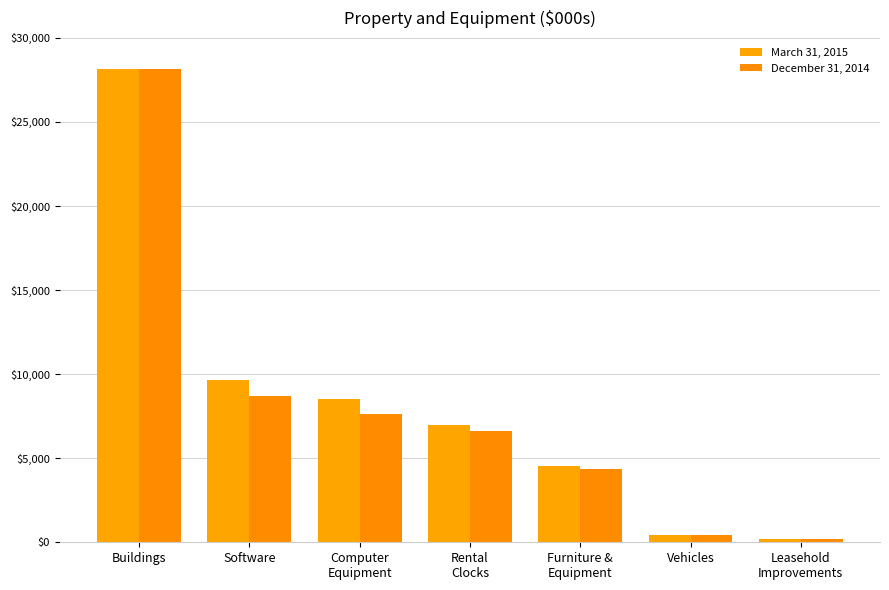

What is the sum of all December 31, 2014 values?

56015